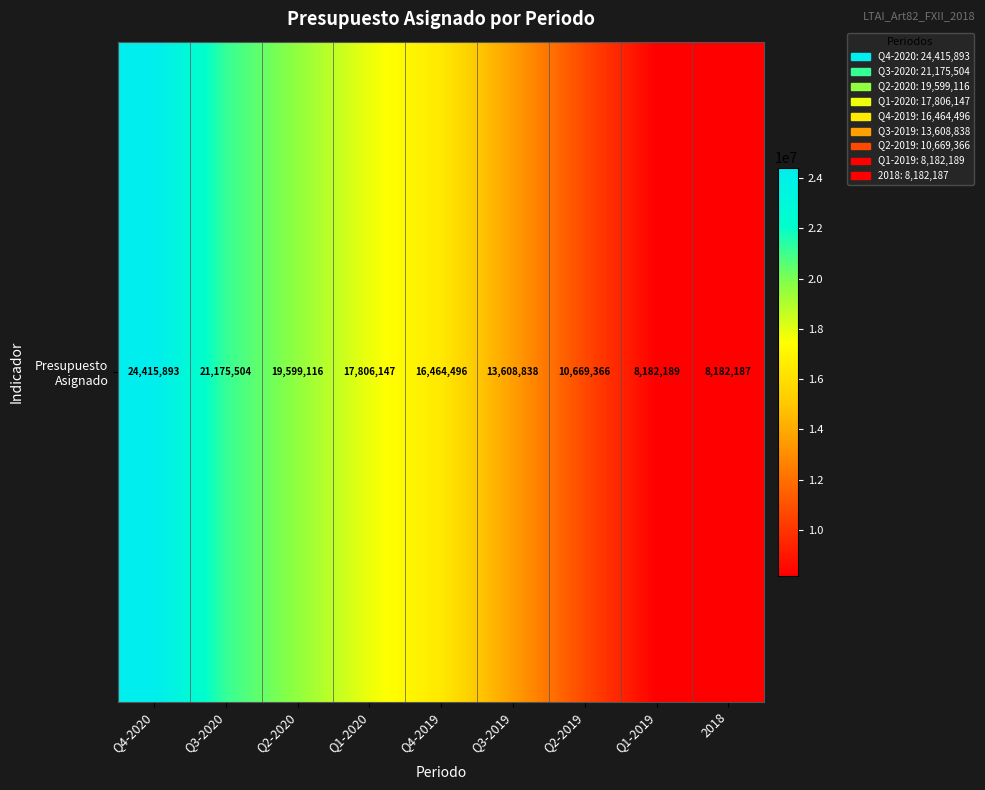

Reading right to left, what are all the values shown in this chart?

8182187	8182189	10669366	13608838	16464496	17806147	19599116	21175504	24415893